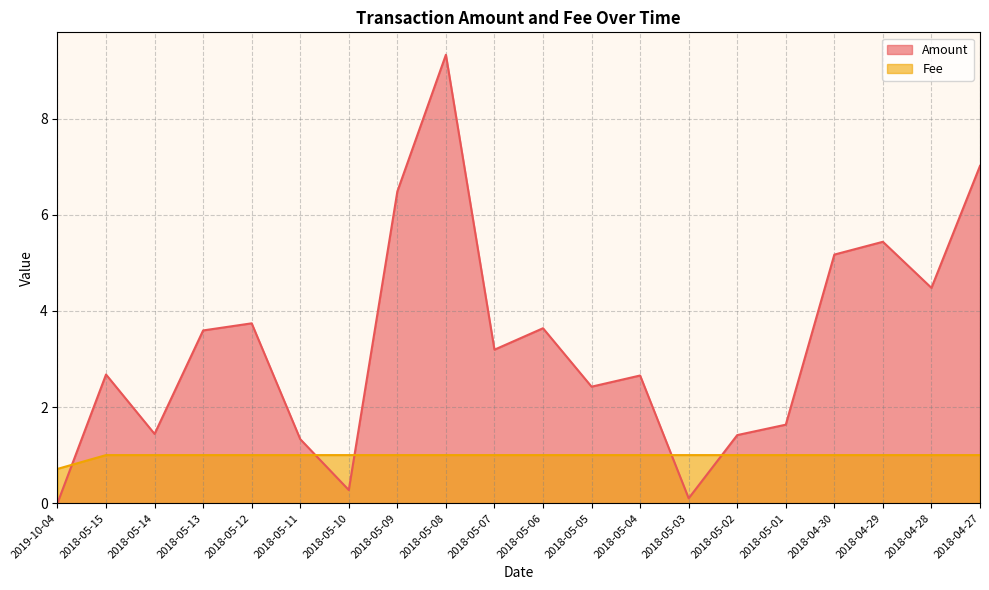

Which series ends up on top after the final intersection of Amount and Fee?

Amount